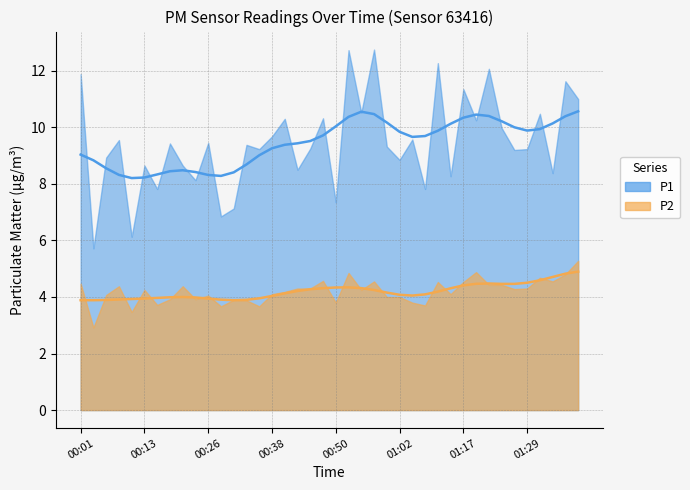

The value of P2 trend at 9 is 4.0. True or false?

True